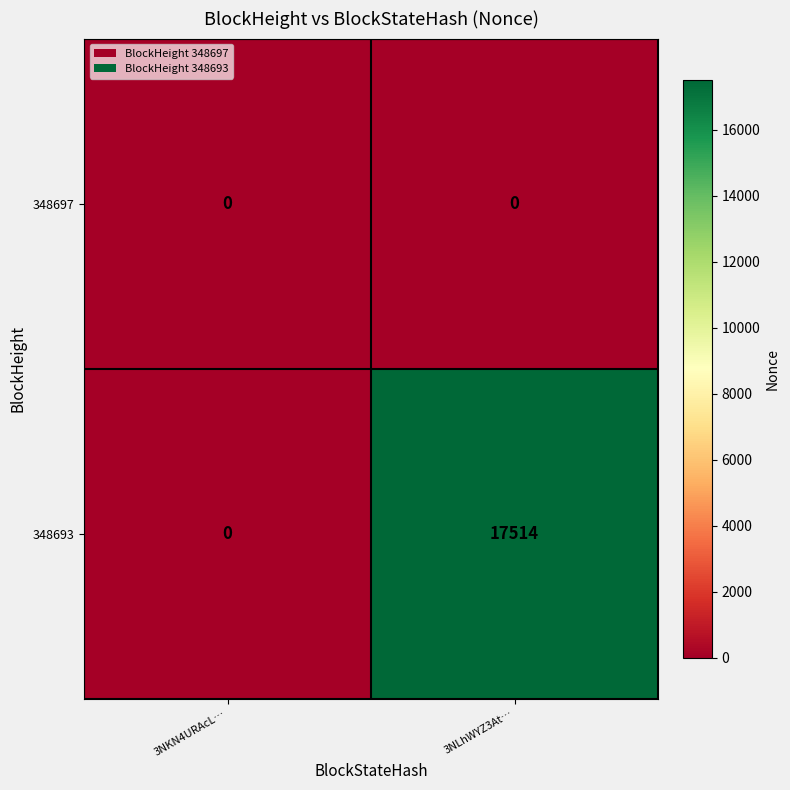

Reading left to right, extract all data points from this chart.

348697: 0	0
348693: 0	17514